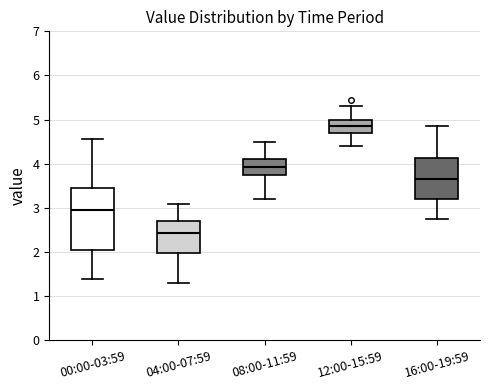

Which box has the lowest median line?

04:00-07:59